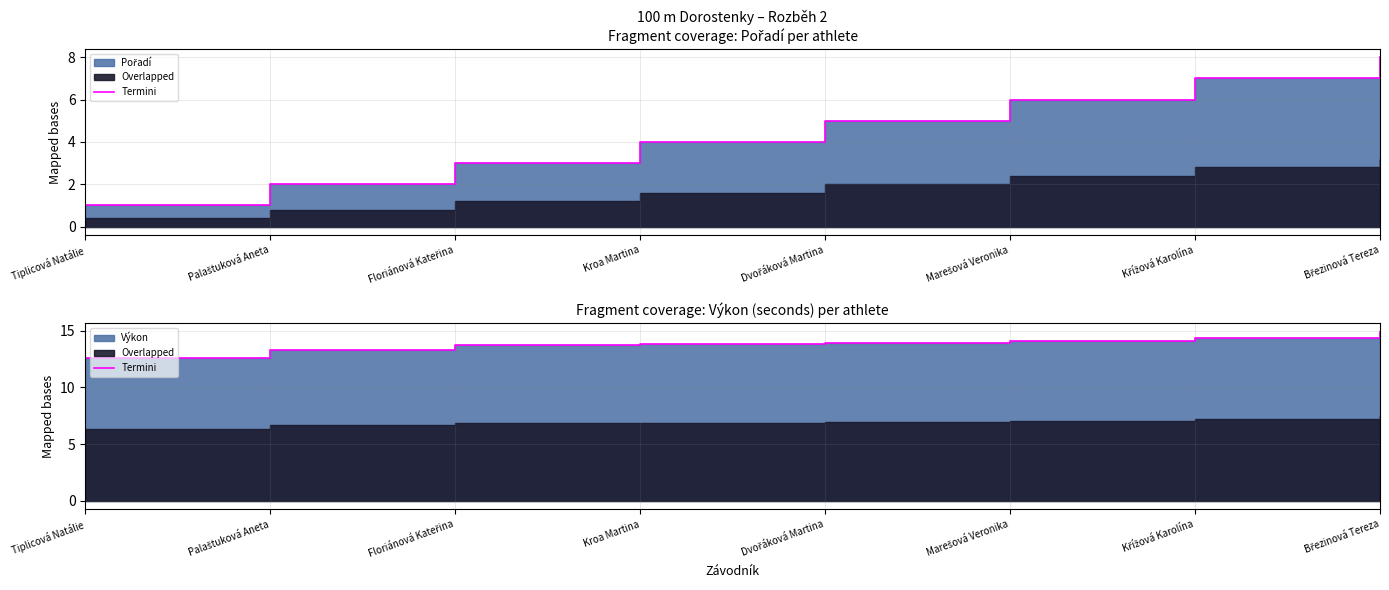

The chart shows a value of 4.0 at Březinová Tereza. True or false?

False